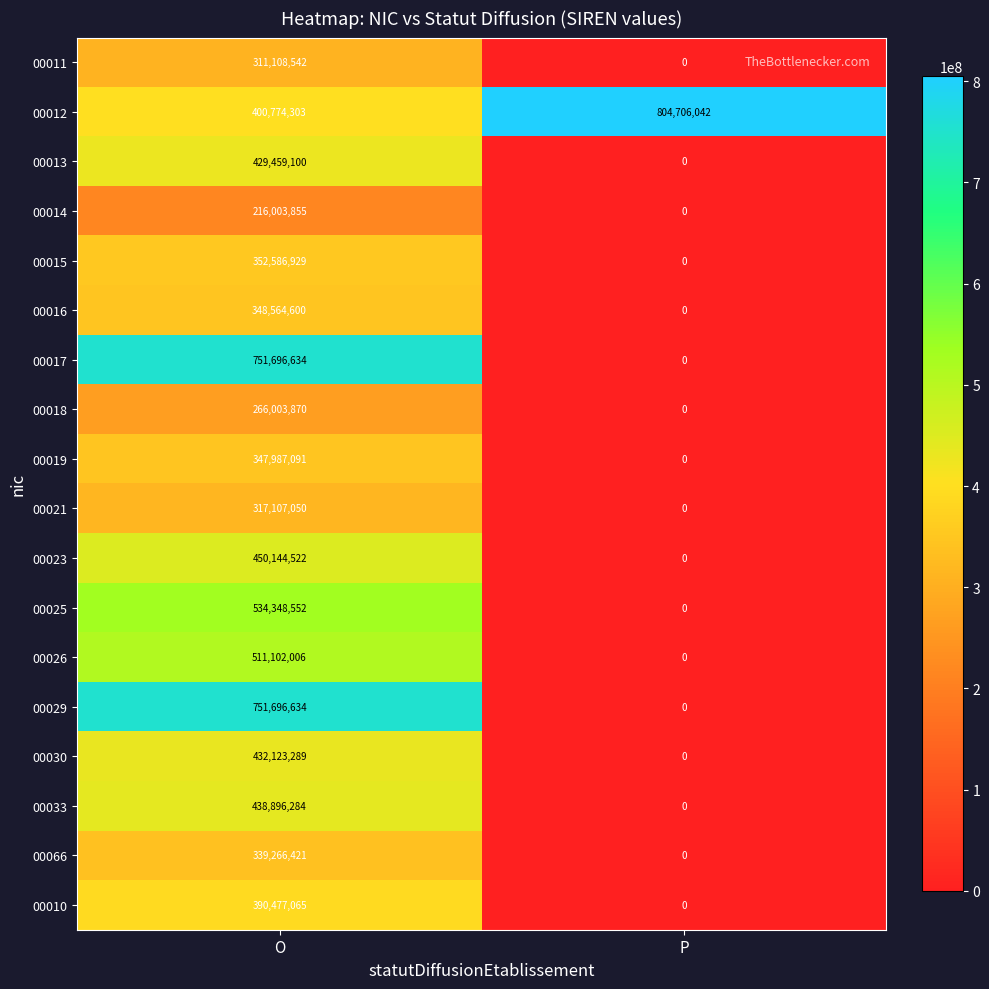

What is the greatest value displayed?

804706042